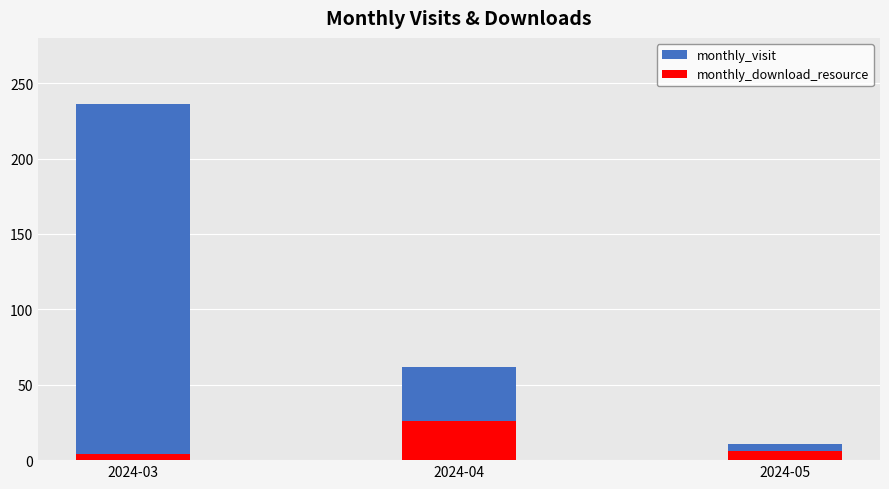

What is the average value of the monthly_visit series?

103